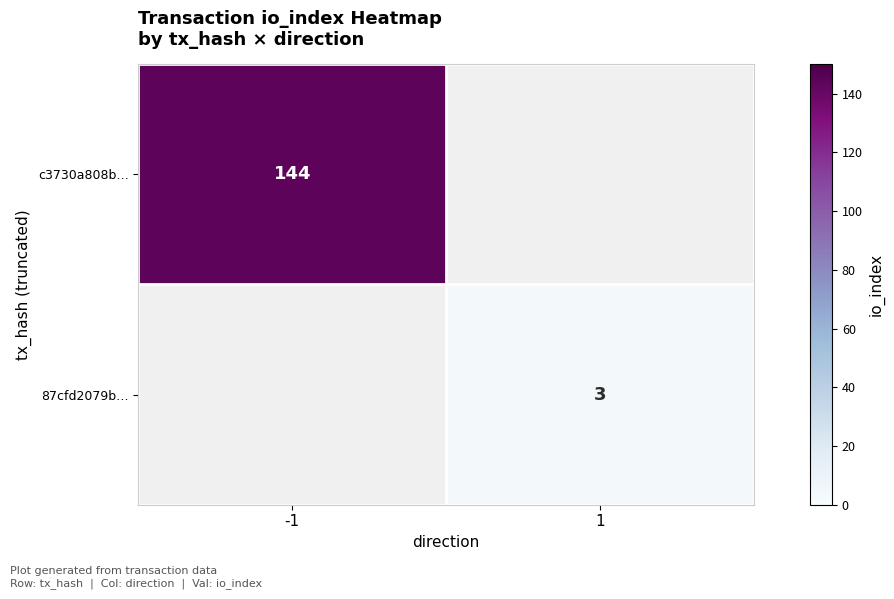

Is it true that 87cfd2079b… equals 3 at 1?

True